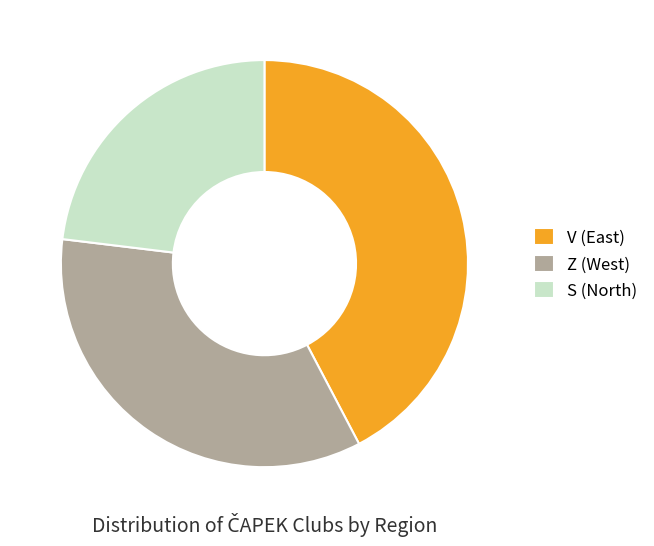

Is it true that V (East) is 42% of the pie?

True